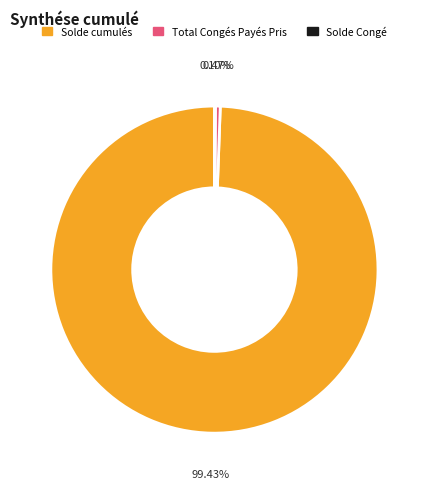

To the nearest percent, what is the difference between the largest and smallest slice percentages?

99%